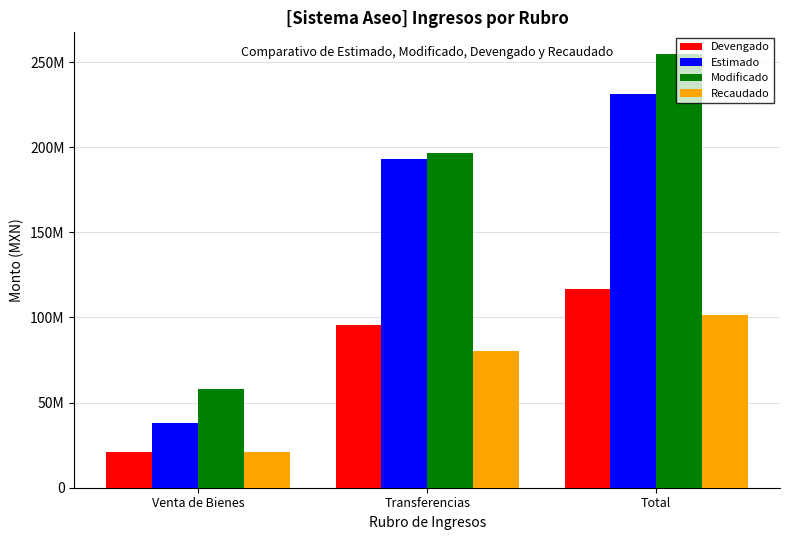

Does the chart contain any negative values?

No